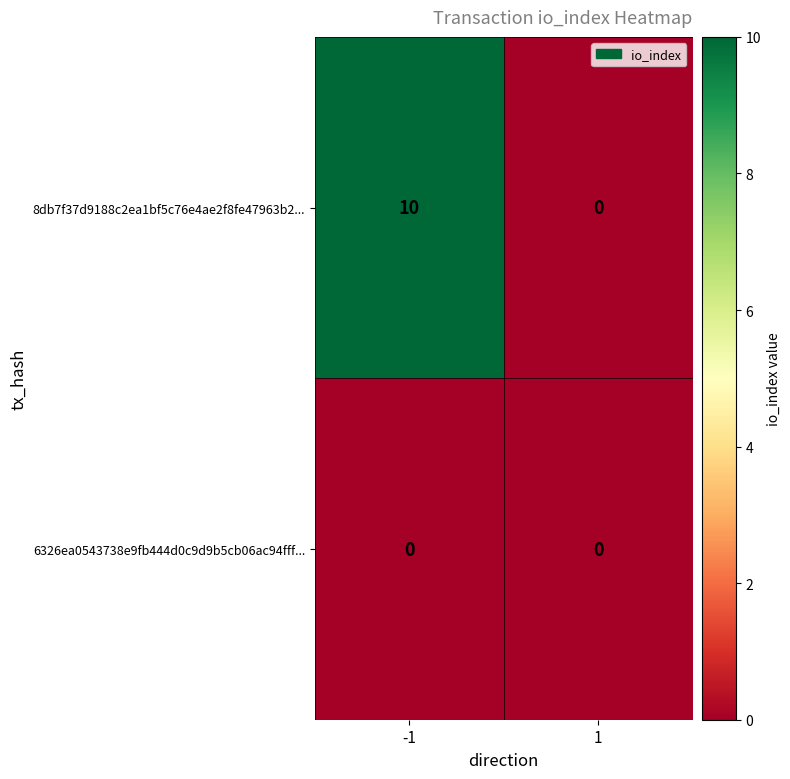

Which series has the widest spread of values?

8db7f37d9188c2ea1bf5c76e4ae2f8fe47963b2...